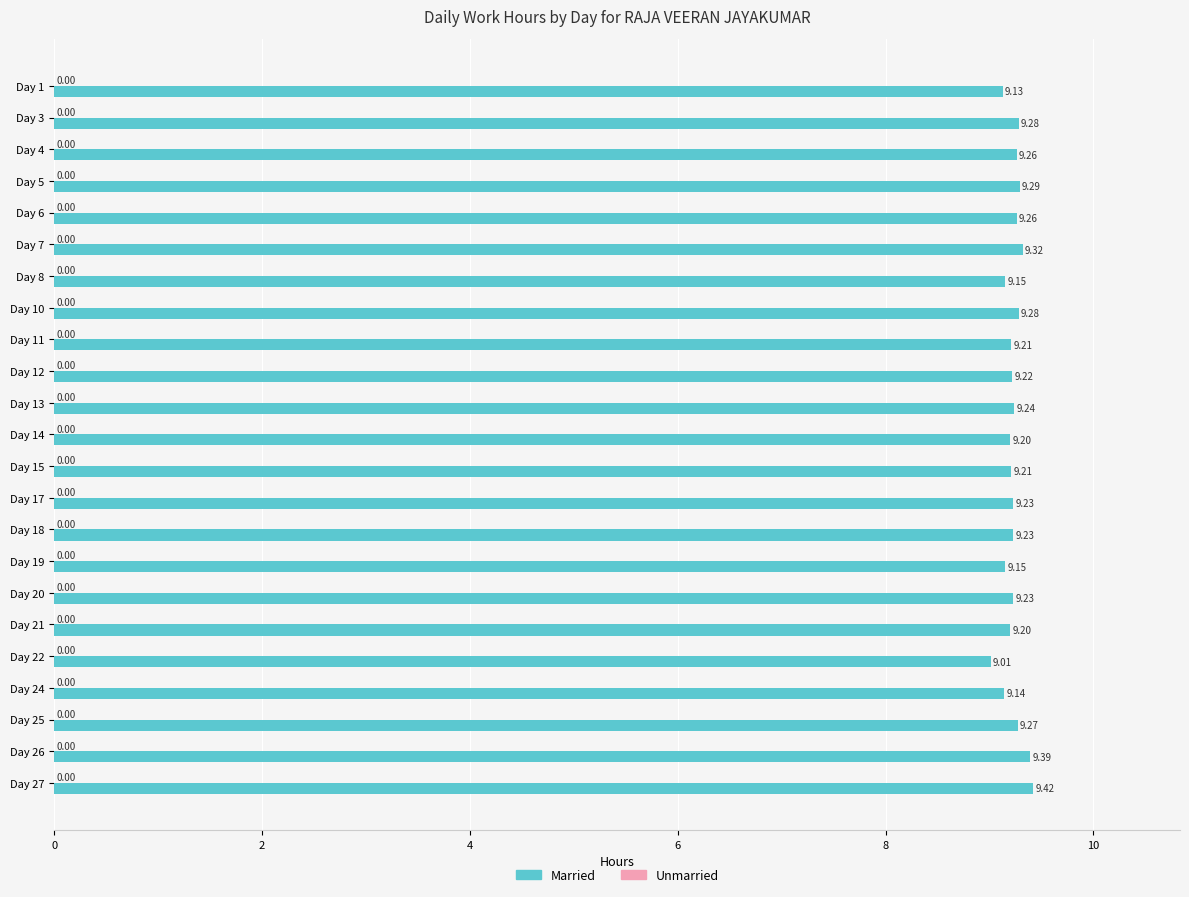

What is the average value?

9.2